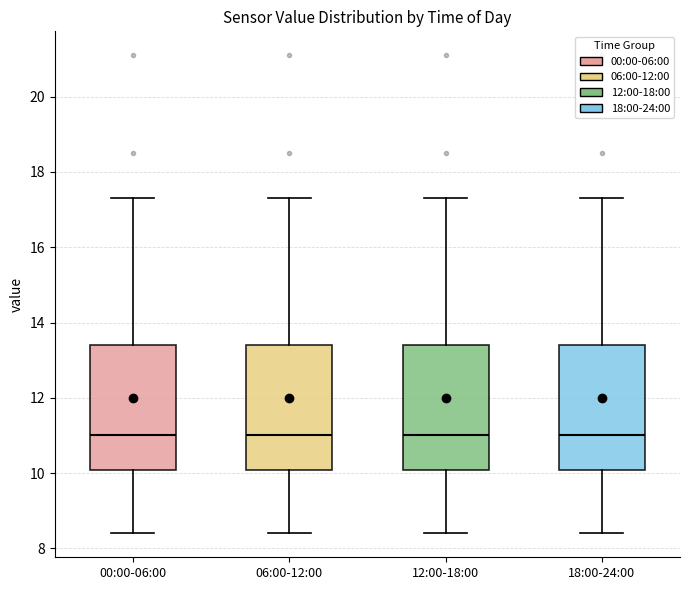

Reading left to right, read every box against the y-axis: the position of its median line, the range the box covers, and the ends of its whiskers. The values are not printed on the chart, so give them approximately, as read against the axis.

00:00-06:00: median 11.0, box 10.0 to 13.4, whiskers 8.4 to 17.4
06:00-12:00: median 11.0, box 10.0 to 13.4, whiskers 8.4 to 17.4
12:00-18:00: median 11.0, box 10.0 to 13.4, whiskers 8.4 to 17.4
18:00-24:00: median 11.0, box 10.0 to 13.4, whiskers 8.4 to 17.4